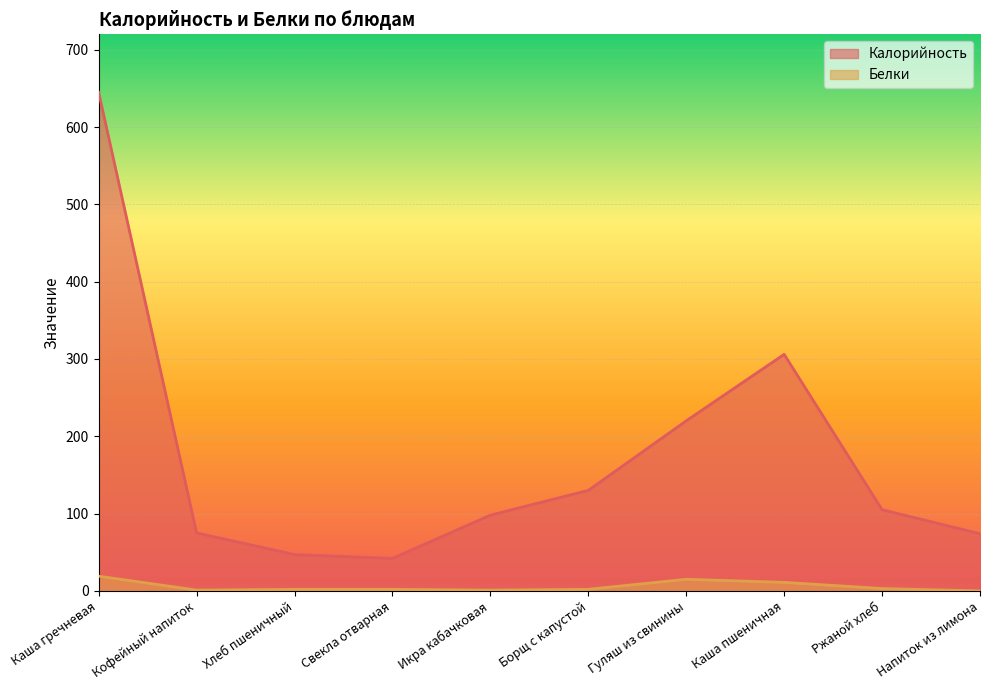

Is it true that Калорийность equals 74 at Напиток из лимона?

True